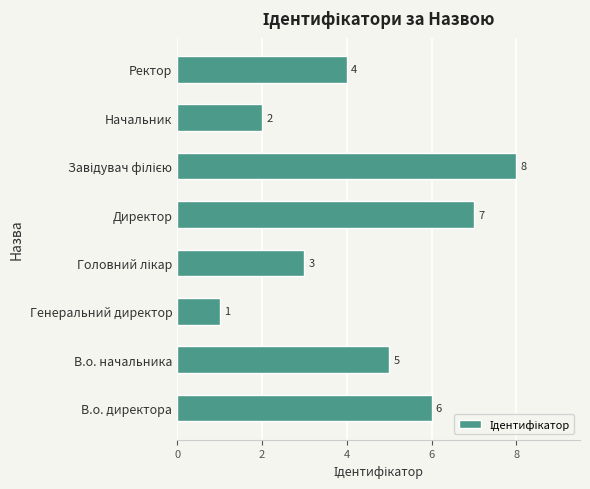

Approximately how many times larger is the value at Директор compared to В.о. директора?

1.2